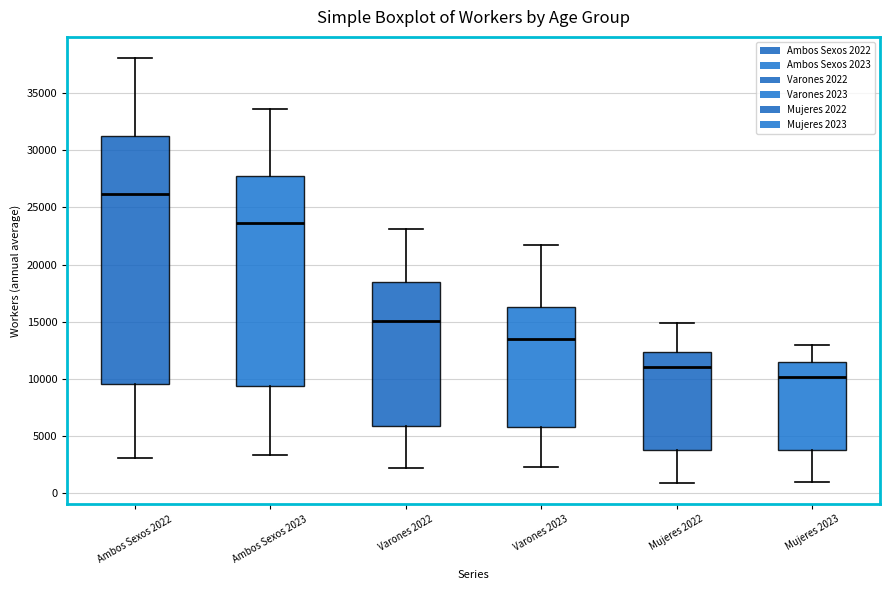

Comparing the boxes themselves (not the whiskers), which one is the tallest?

Ambos Sexos 2022